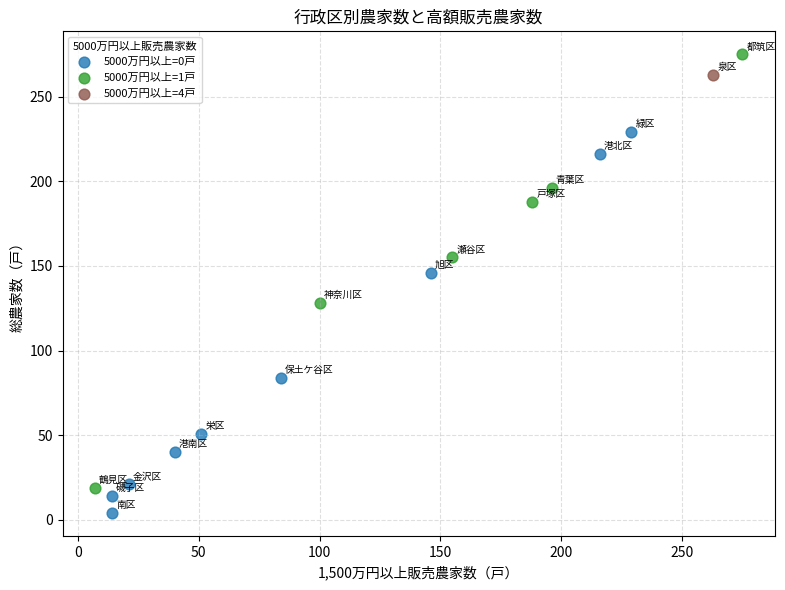

What are all the series names shown in the legend?

5000万円以上=0戸, 5000万円以上=1戸, 5000万円以上=4戸